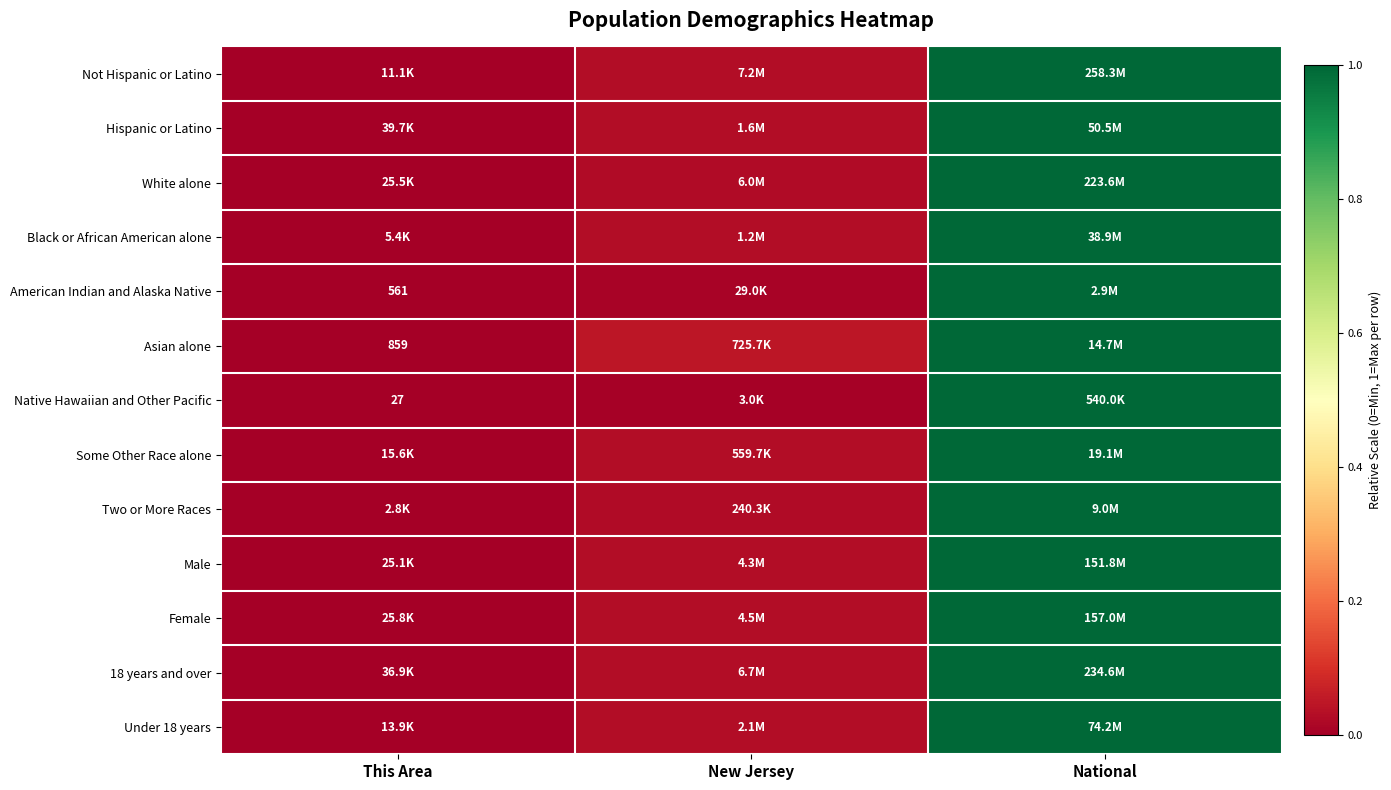

Which series changed the most between This Area and National?

Not Hispanic or Latino